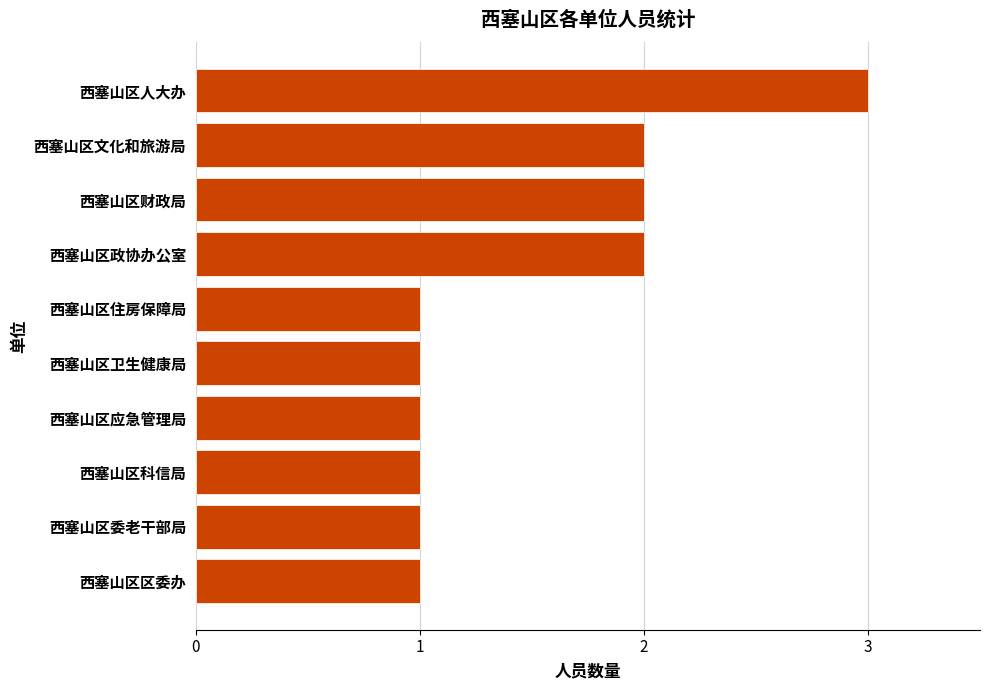

Is it true that the value at 西塞山区财政局 is 1?

False